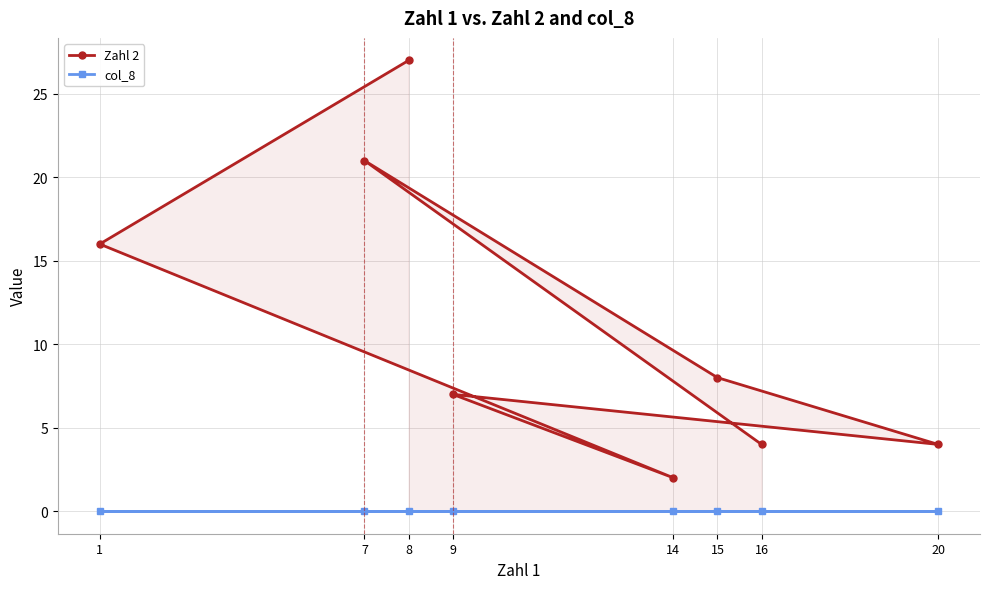

List the labels in order of col_8 value, smallest first.

16, 7, 15, 20, 9, 14, 1, 8